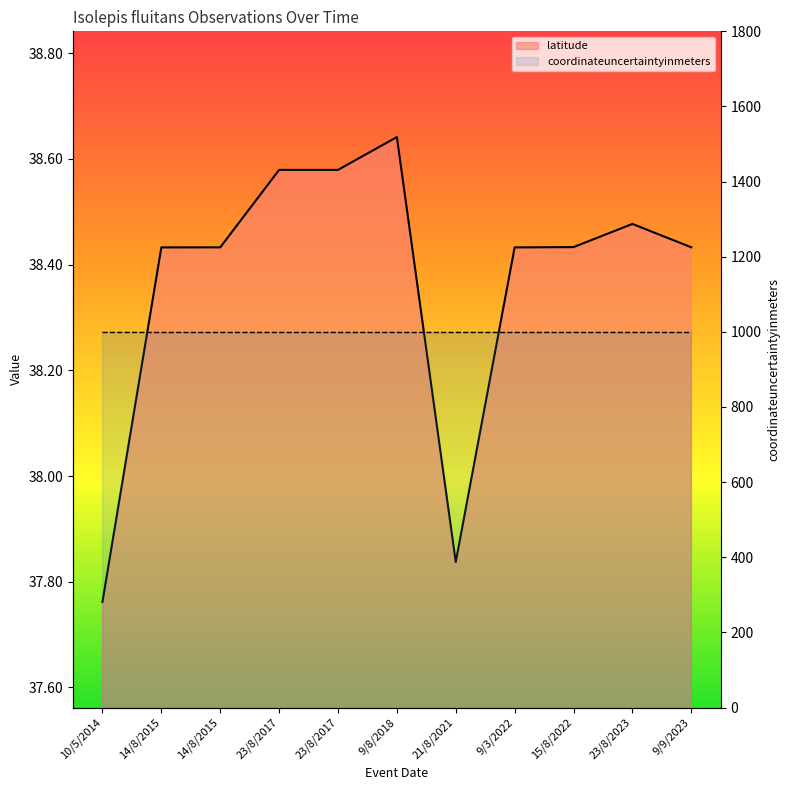

What is the difference between the maximum and minimum values?

0.9